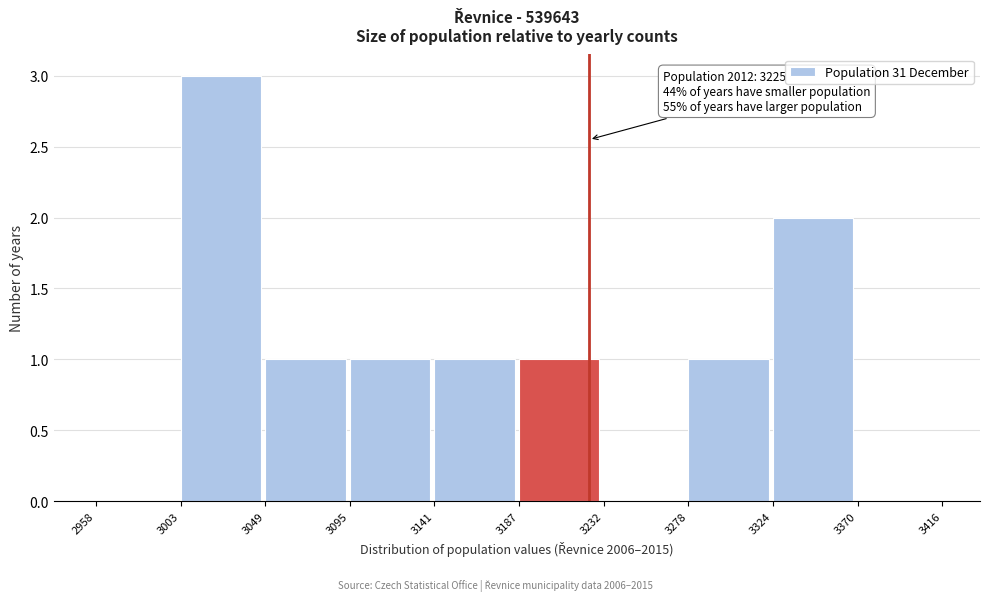

Which range on the x-axis has the tallest bar?

3003 to 3049